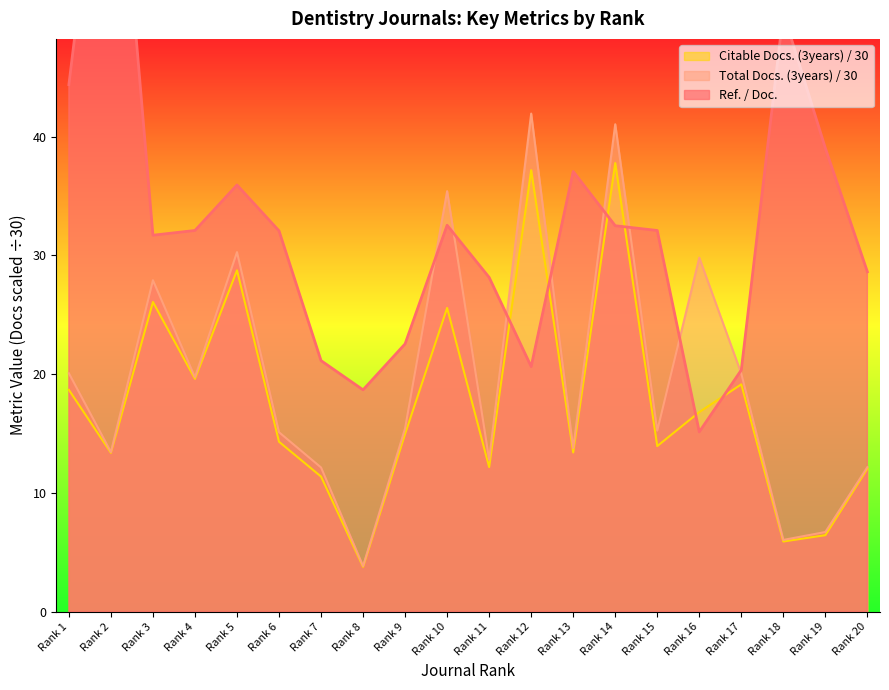

Does the chart have visible grid lines?

No